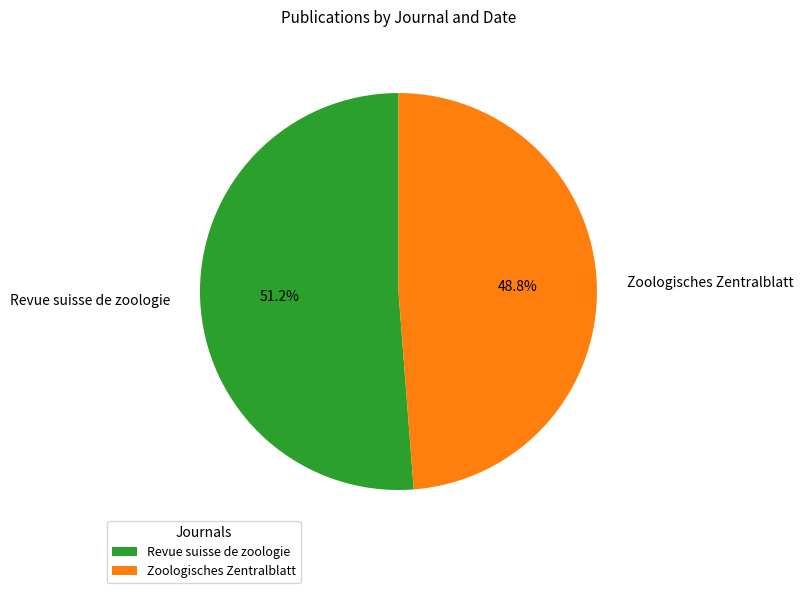

Which has a higher value, Zoologisches Zentralblatt or Revue suisse de zoologie?

Revue suisse de zoologie